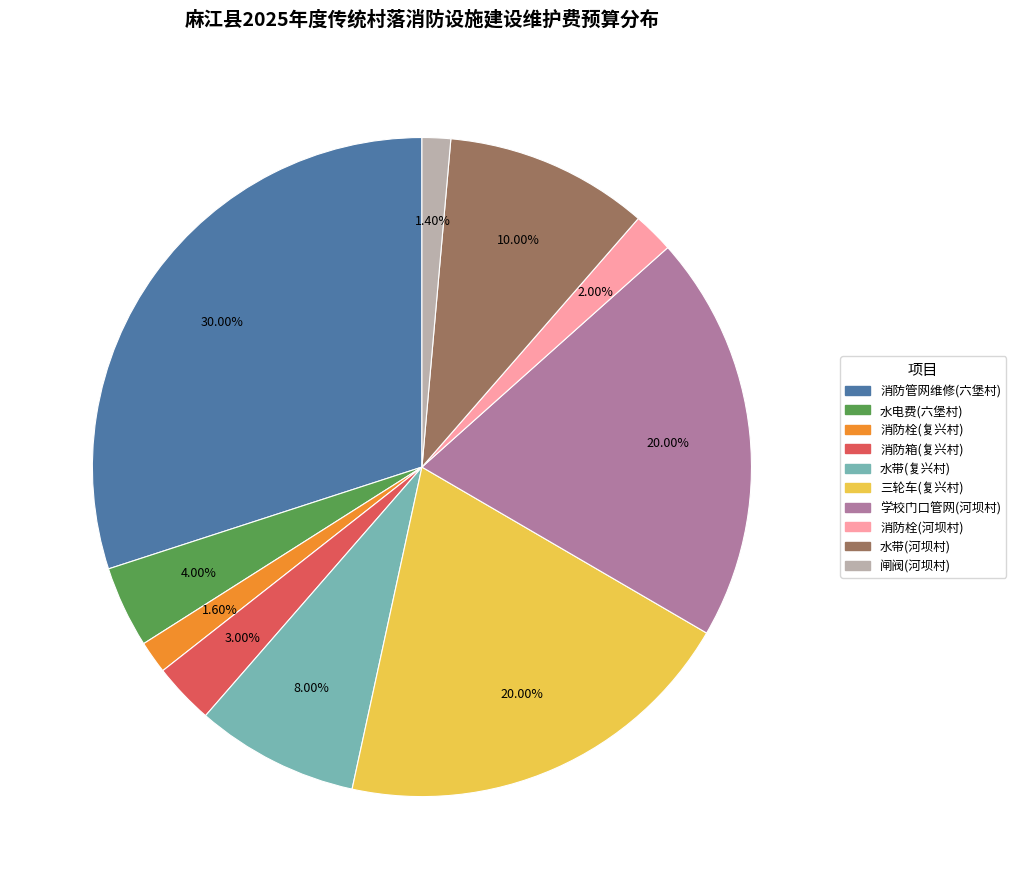

What percentage do 消防栓(复兴村) and 消防箱(复兴村) together represent?

4.6%